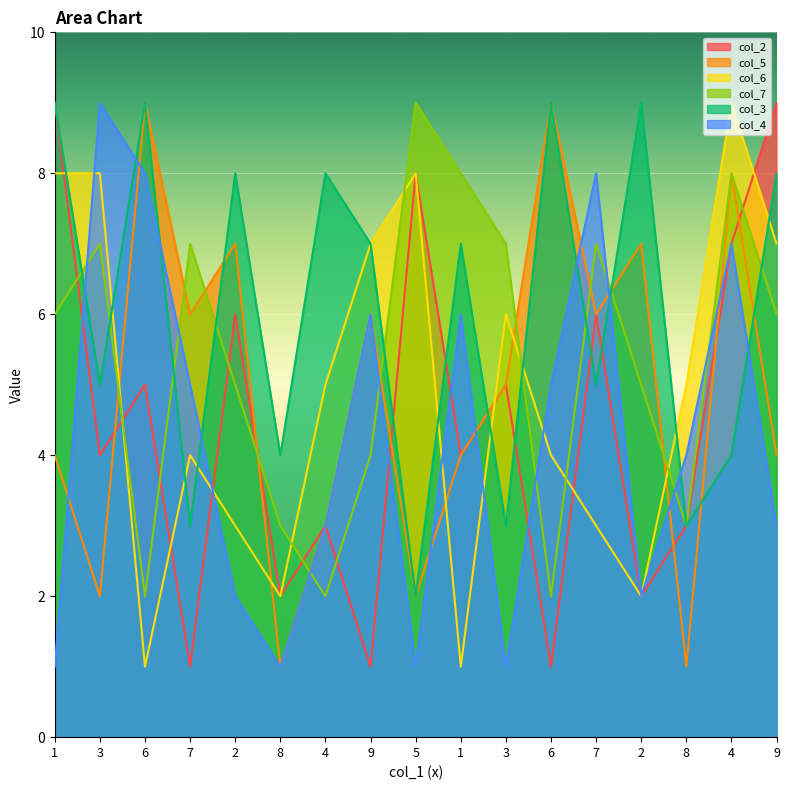

Is it true that col_3 equals 11 at 9?

False